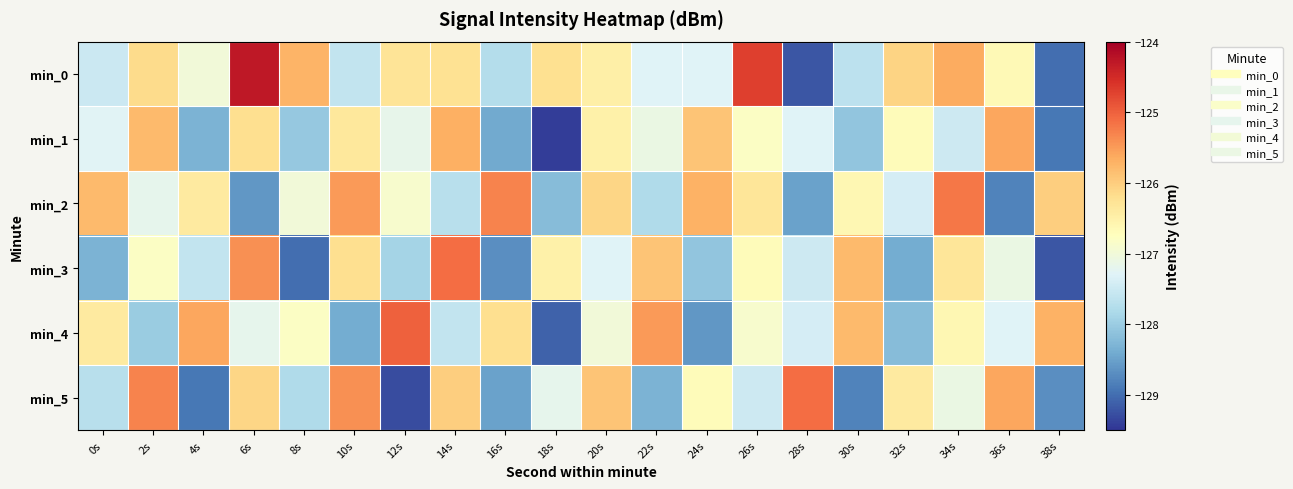

At which category is the sum across all series the highest?

6s